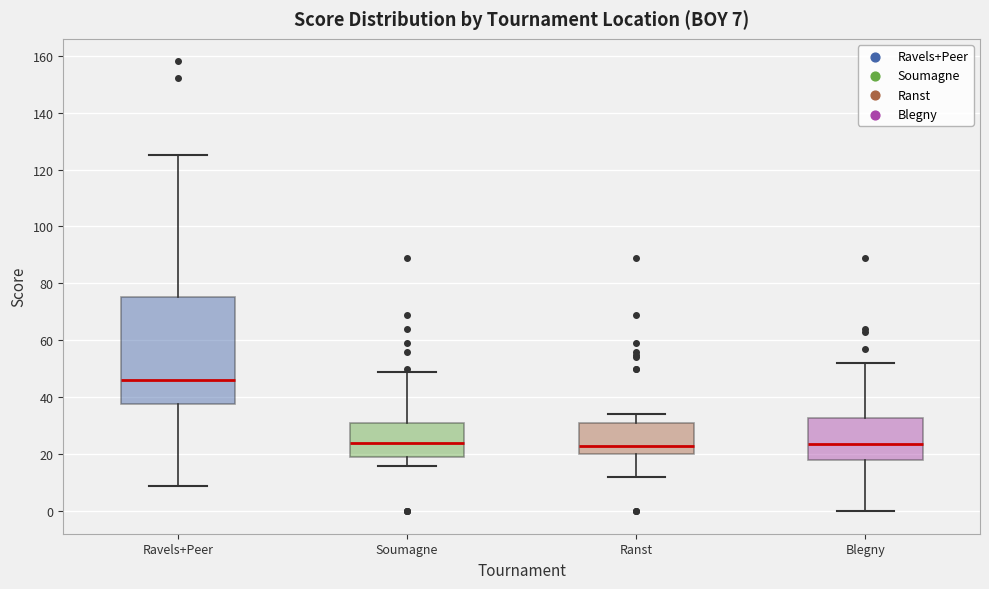

Which box is the tallest, from its lower edge to its upper edge?

Ravels+Peer